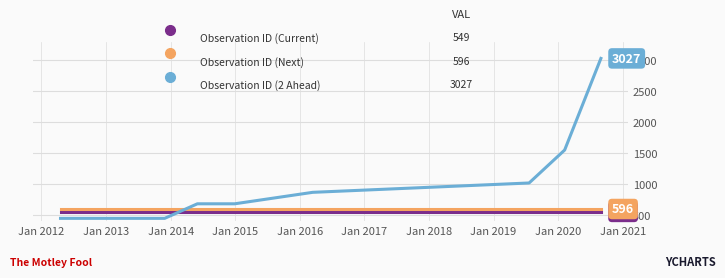

What is the smallest value displayed?

445